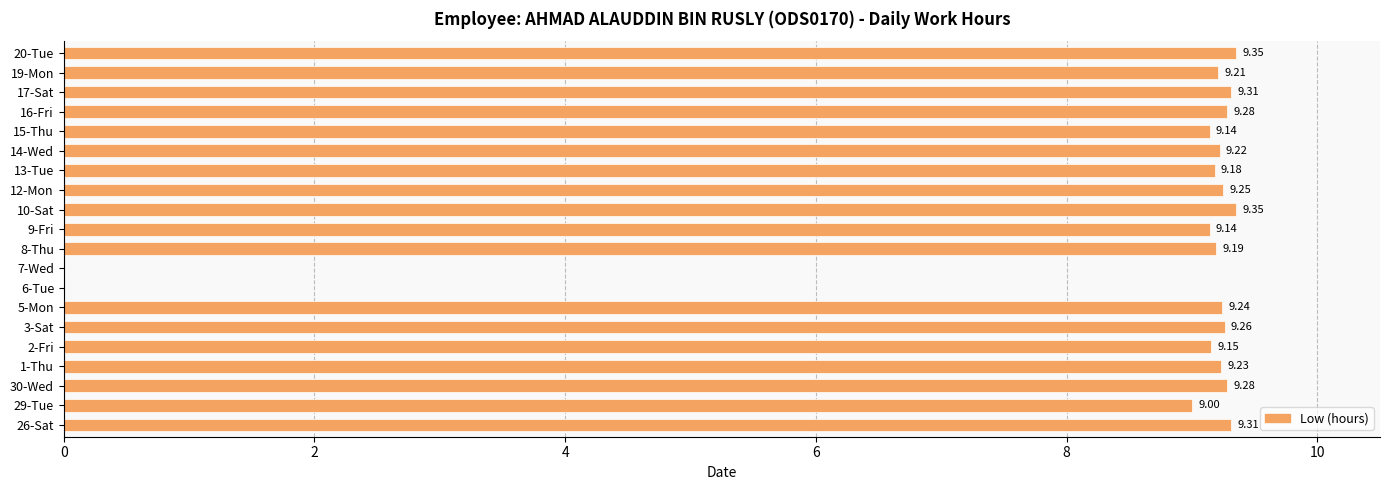

What is the sum of the values at 13-Tue and 15-Thu?

18.3